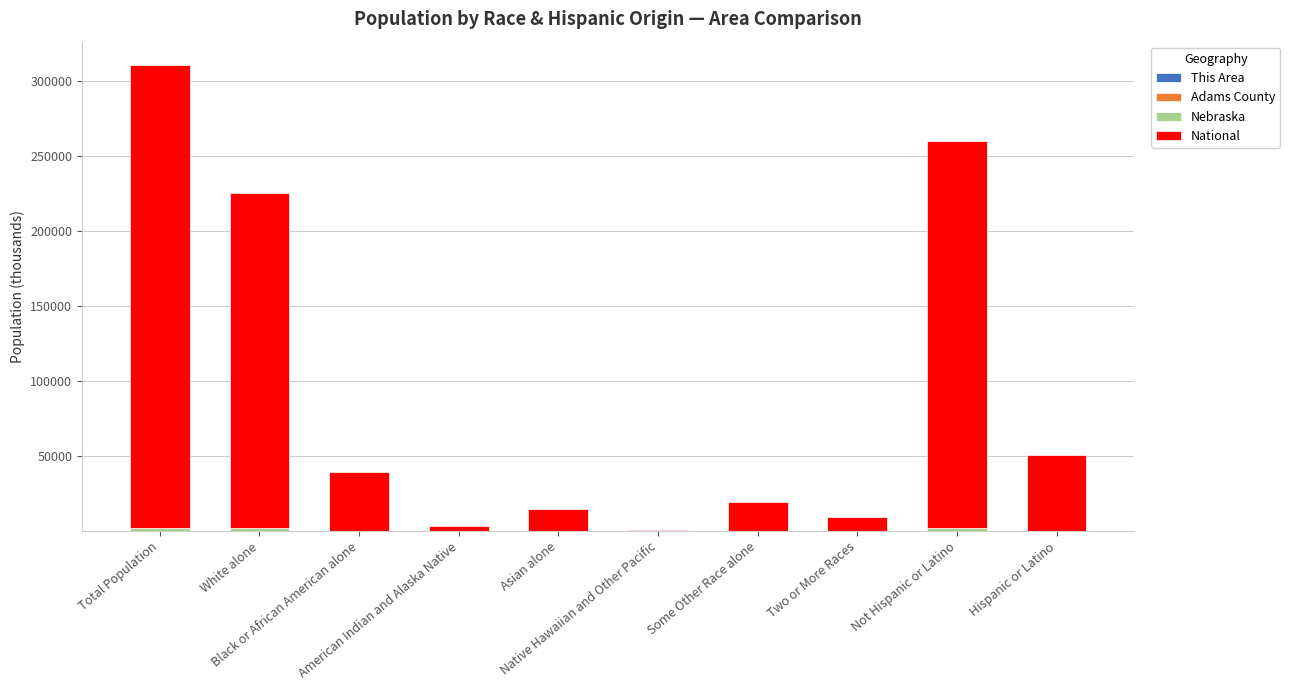

How many series are shown in this chart?

4